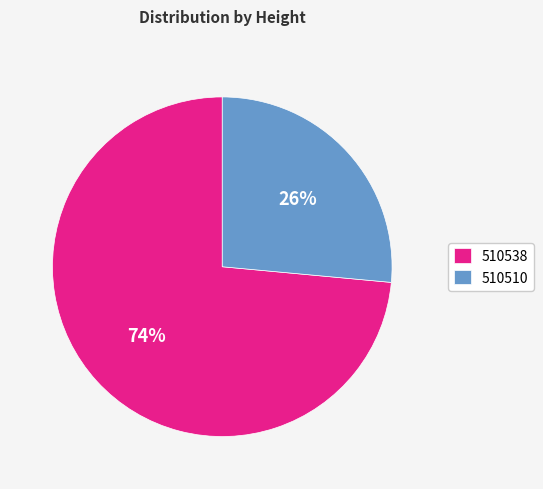

Which has a higher value, 510510 or 510538?

510538